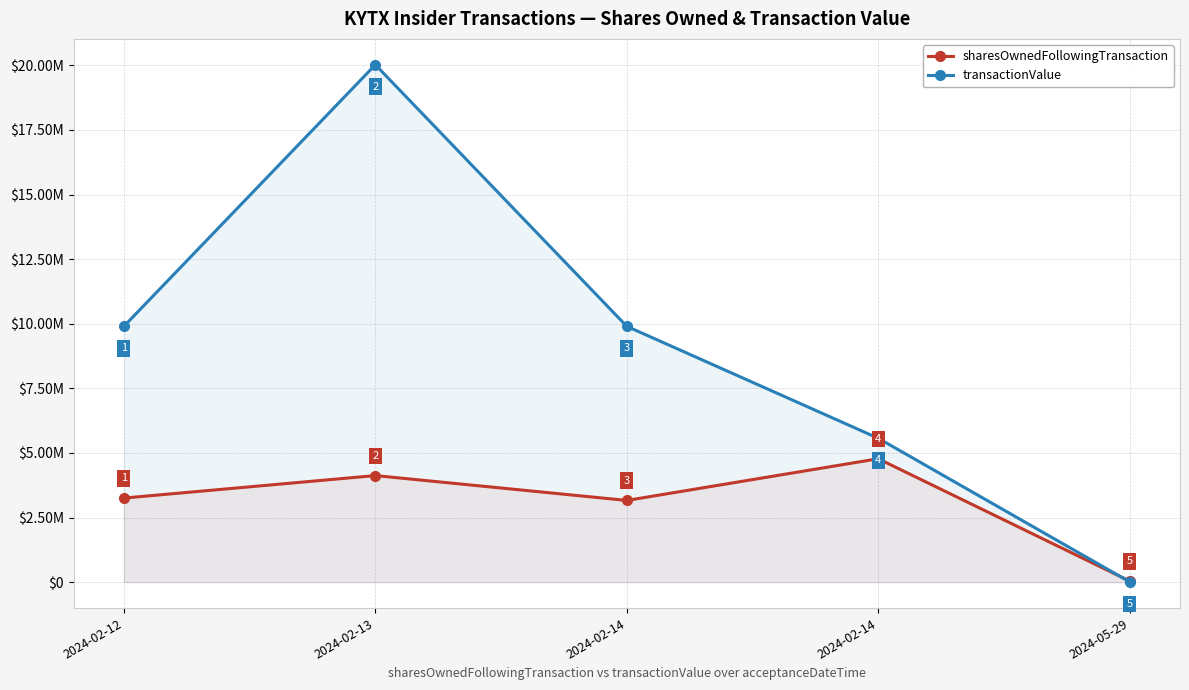

How many times do sharesOwnedFollowingTransaction and transactionValue cross each other?

1